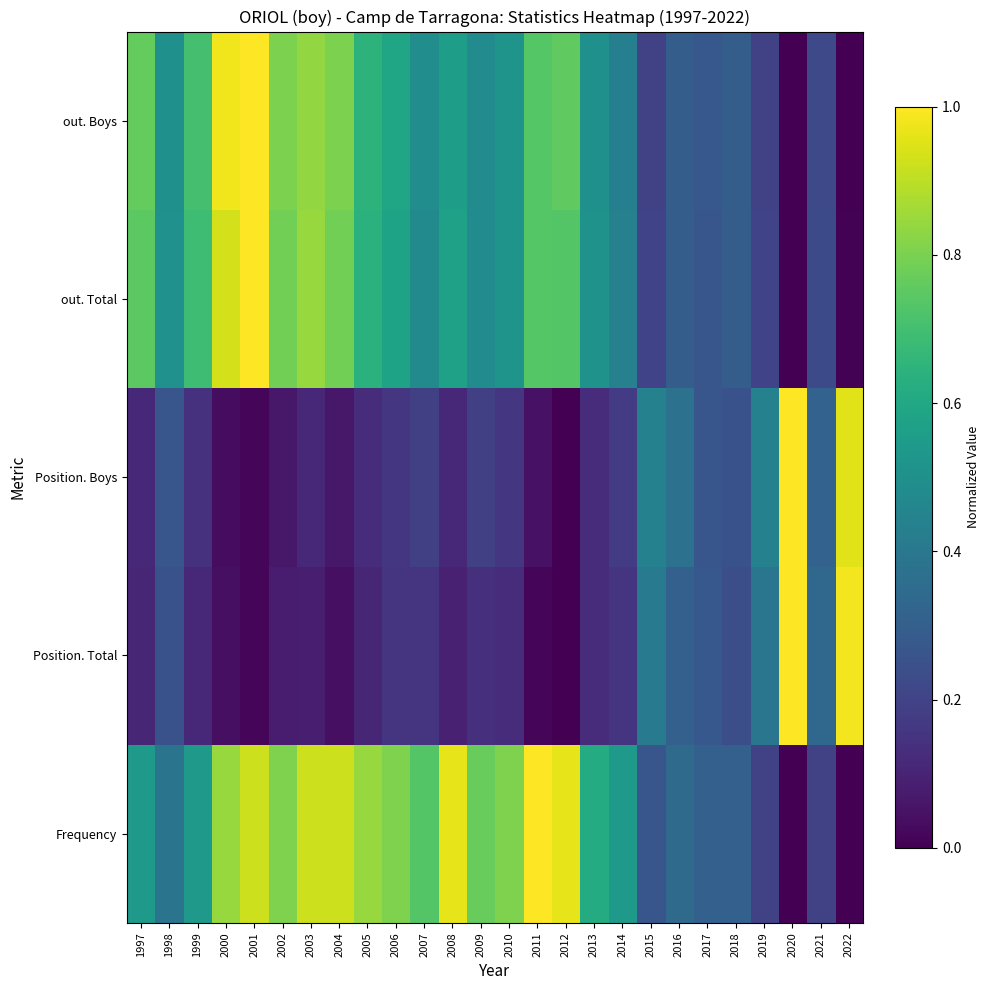

What is the total value across all series at 2003?

2.8